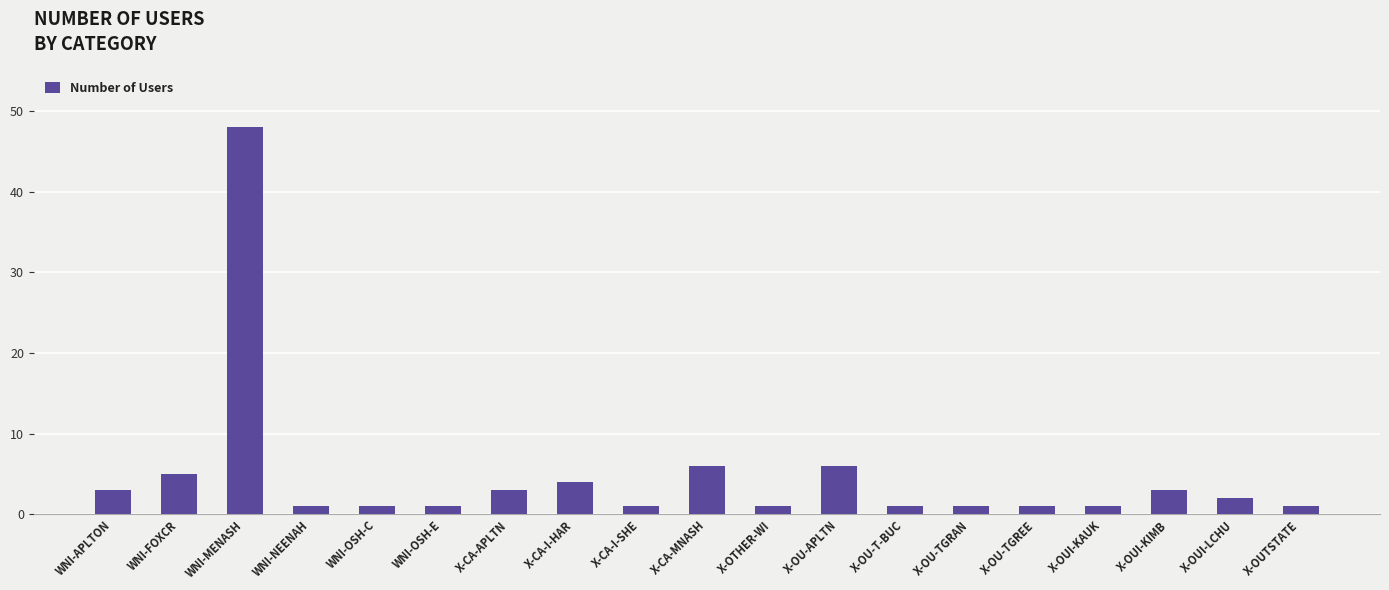

Which category has the highest value across all series?

WNI-MENASH